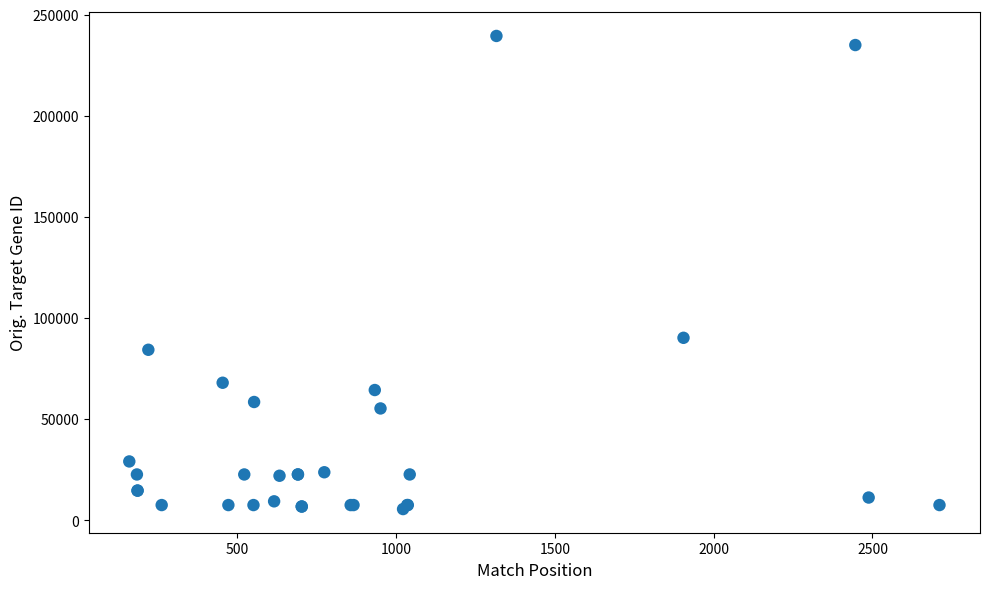

What Y value in the scatter plot is closest to 122542?

90249